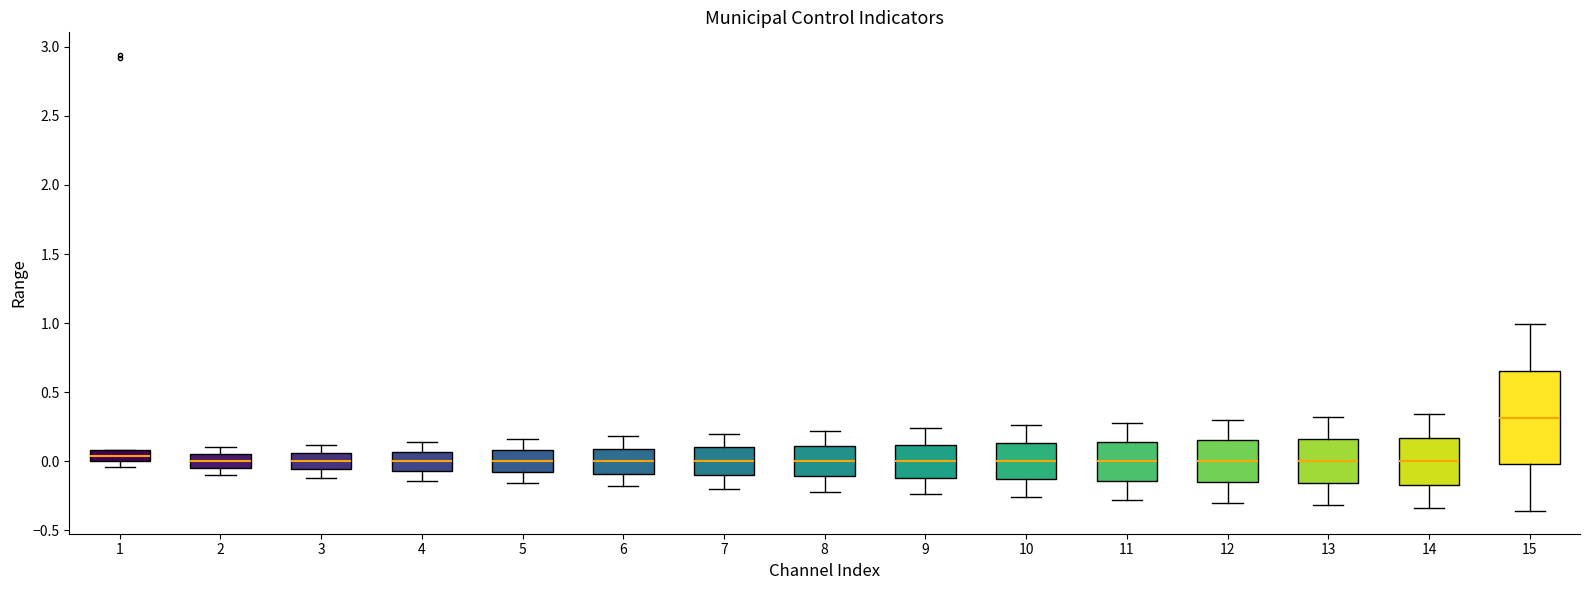

Reading left to right, transcribe this box plot: for each box, give where its median line is, the range the box spans, and where its two whiskers end, as read against the y-axis. The values are not printed on the chart, so give them approximately, as read against the axis.

1: median 0.05, box 0.00 to 0.10, whiskers -0.05 to 0.10
2: median 0.00, box -0.05 to 0.05, whiskers -0.10 to 0.10
3: median 0.00, box -0.05 to 0.05, whiskers -0.10 to 0.10
4: median 0.00, box -0.05 to 0.05, whiskers -0.15 to 0.15
5: median 0.00, box -0.10 to 0.10, whiskers -0.15 to 0.15
6: median 0.00, box -0.10 to 0.10, whiskers -0.20 to 0.20
7: median 0.00, box -0.10 to 0.10, whiskers -0.20 to 0.20
8: median 0.00, box -0.10 to 0.10, whiskers -0.20 to 0.20
9: median 0.00, box -0.10 to 0.10, whiskers -0.25 to 0.25
10: median 0.00, box -0.15 to 0.15, whiskers -0.25 to 0.25
11: median 0.00, box -0.15 to 0.15, whiskers -0.30 to 0.30
12: median 0.00, box -0.15 to 0.15, whiskers -0.30 to 0.30
13: median 0.00, box -0.15 to 0.15, whiskers -0.30 to 0.30
14: median 0.00, box -0.15 to 0.15, whiskers -0.35 to 0.35
15: median 0.30, box 0.00 to 0.65, whiskers -0.35 to 1.00